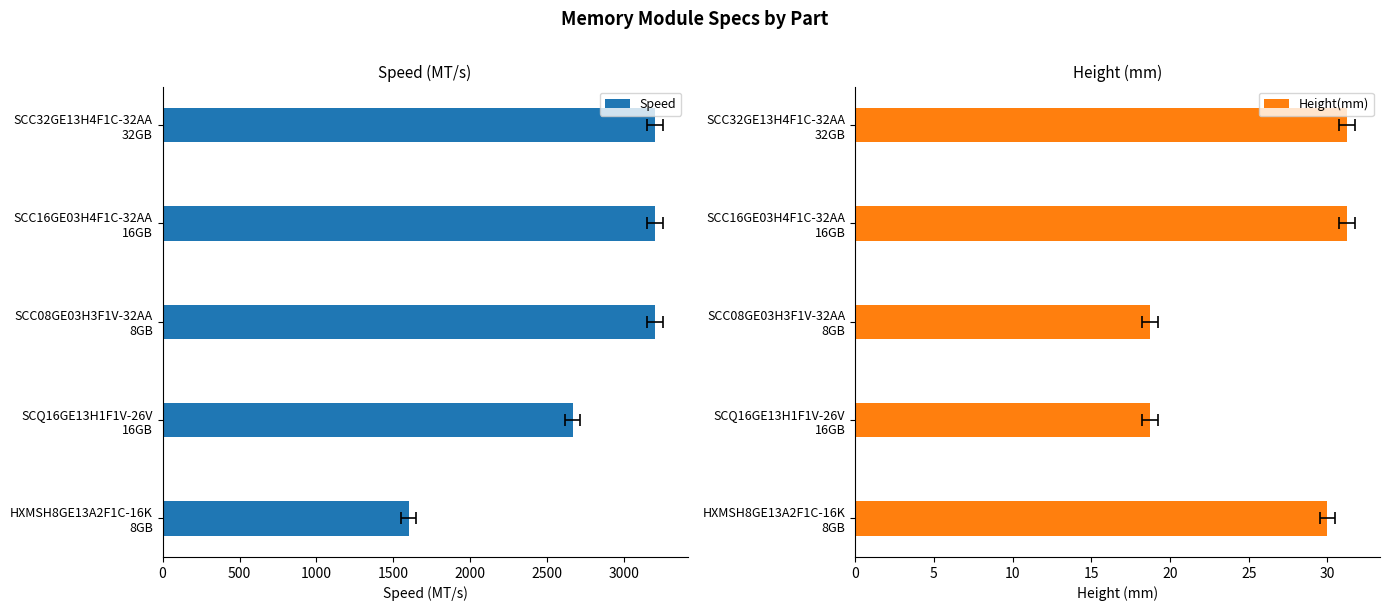

What is the sum of all Speed values?

13866.0